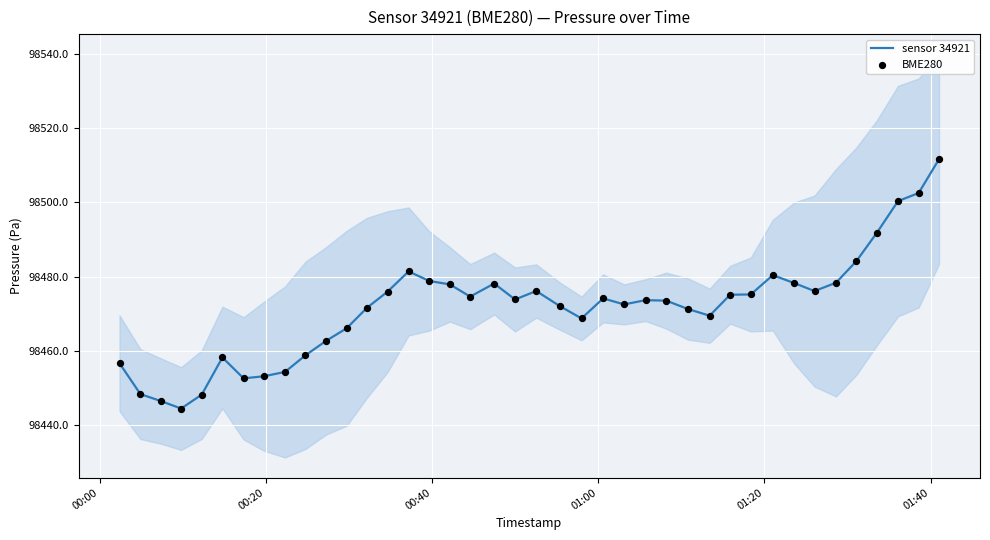

Which series reaches the maximum Y coordinate?

sensor 34921